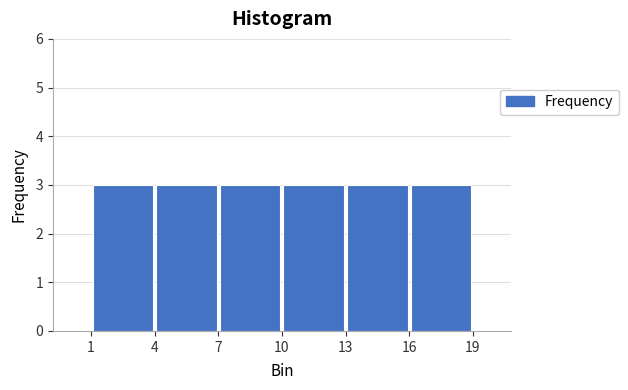

Reading left to right, transcribe this chart: for each bar, give the range it covers on the x-axis and its height. The values are not printed on the chart, so give them approximately, as read against the axis.

1 to 4: 3
4 to 7: 3
7 to 10: 3
10 to 13: 3
13 to 16: 3
16 to 19: 3